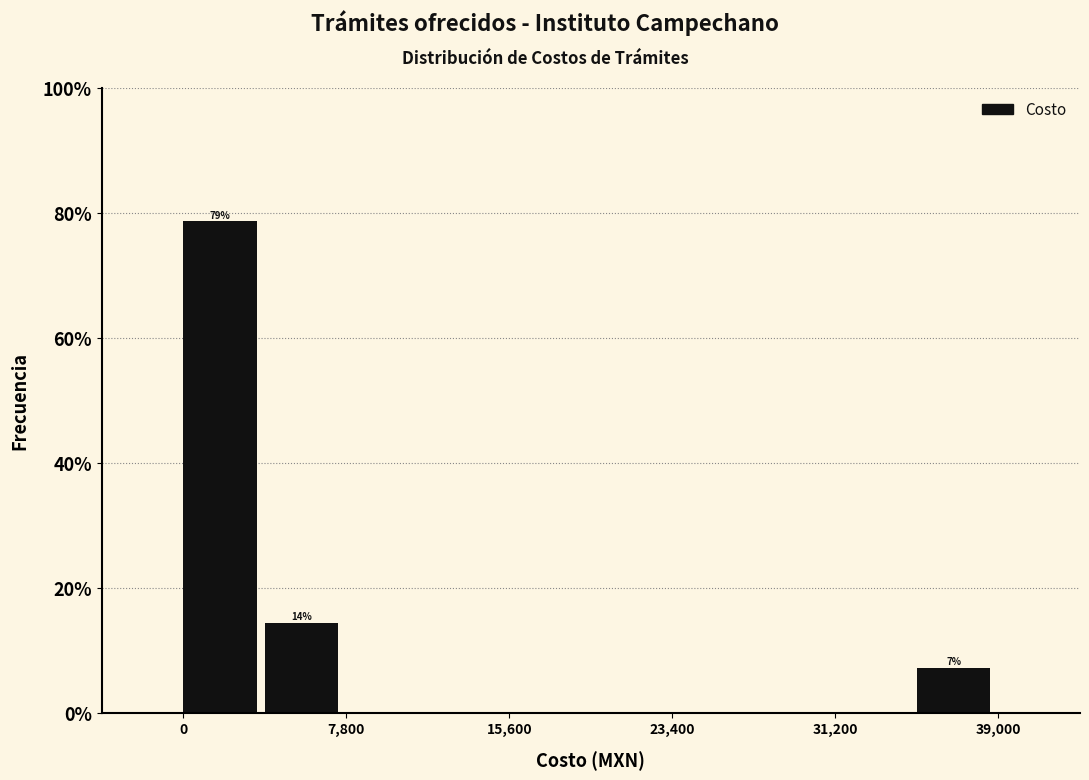

Around what value on the x-axis is the tallest bar? Give the approximate position of its centre, as read against the axis.

2000